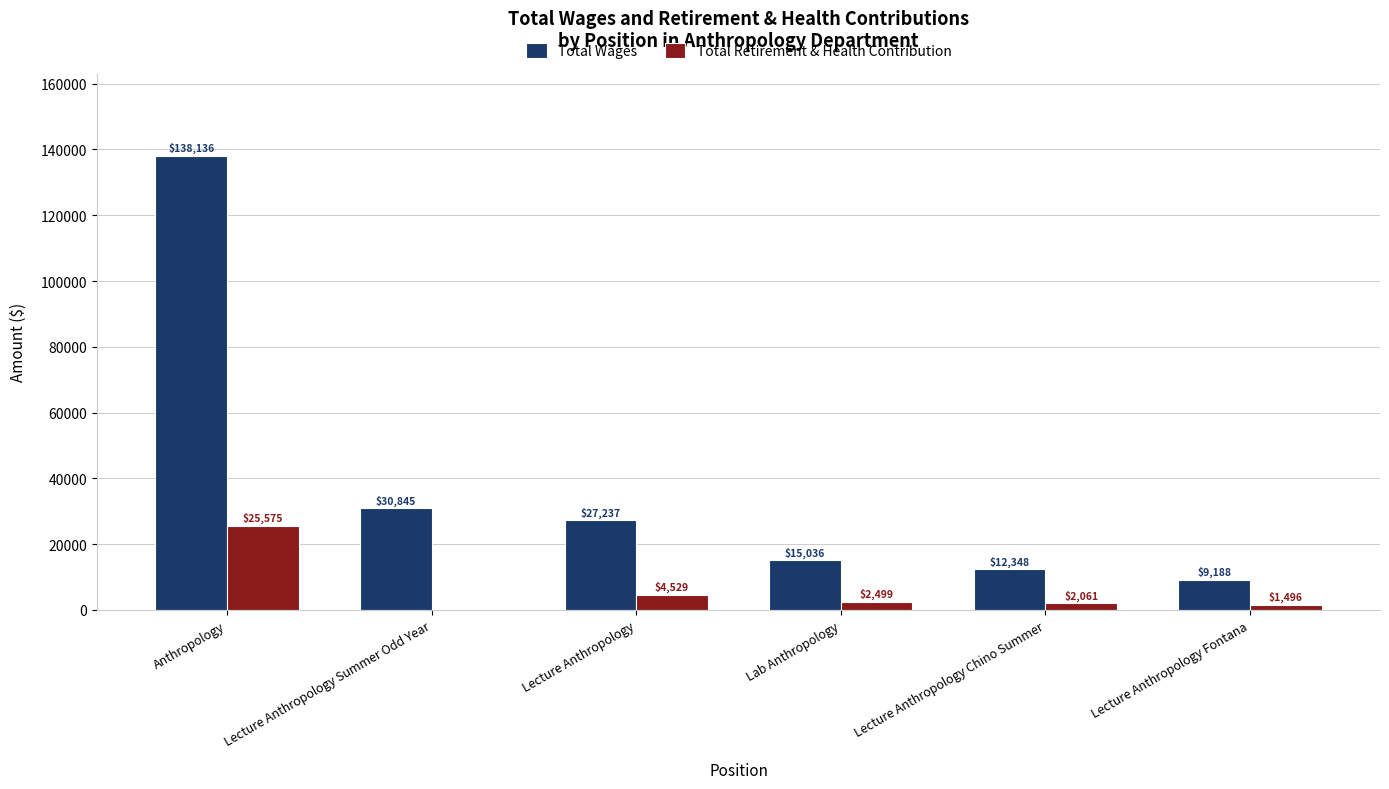

Where does the Total Wages series first go above 27237?

Anthropology